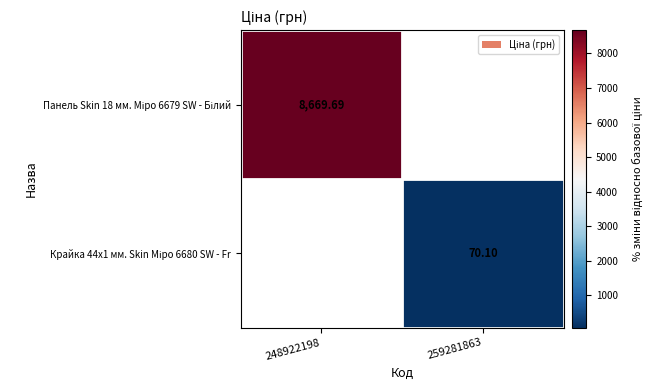

At 248922198, list the series in order from largest to smallest.

Панель Skin 18 мм. Міро 6679 SW - Білий, Крайка 44x1 мм. Skin Міро 6680 SW - Fr